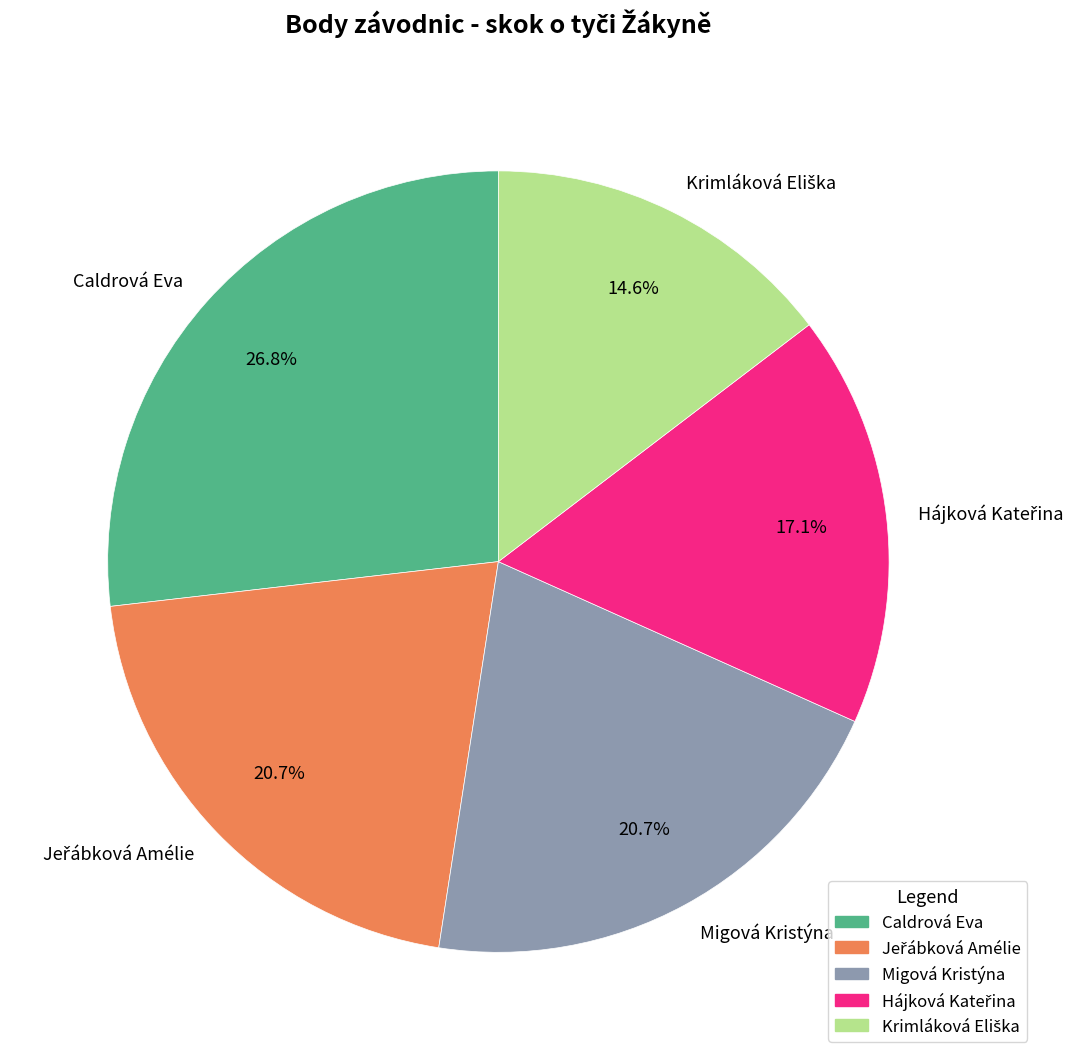

Which slice is the largest?

Caldrová Eva